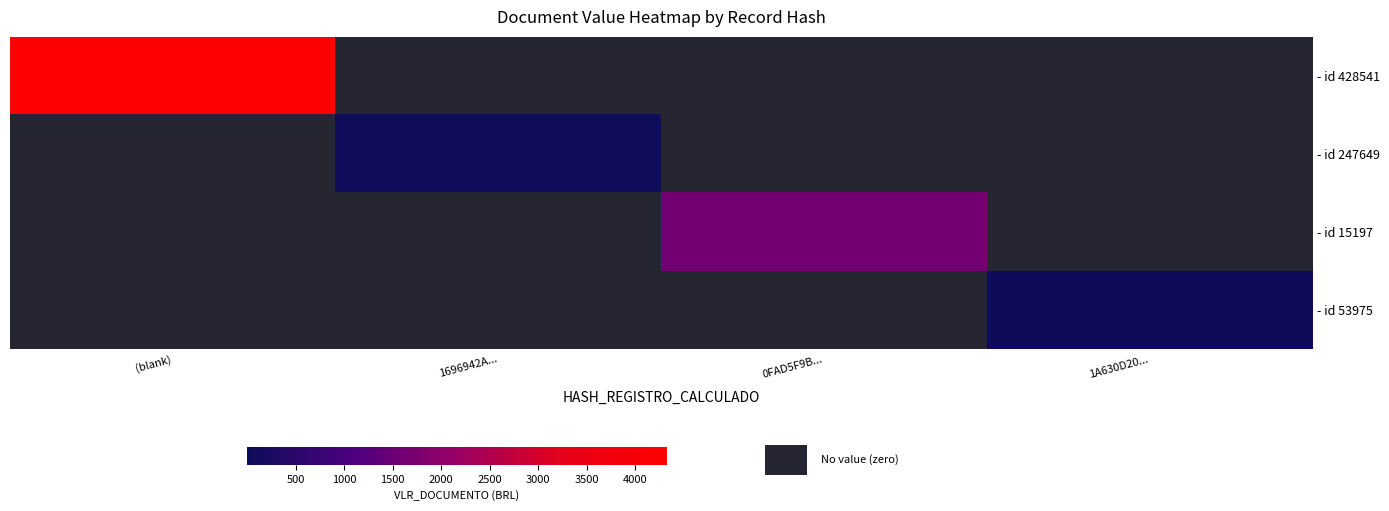

At 1696942A..., list the series in order from smallest to largest.

- id 428541, - id 15197, - id 53975, - id 247649